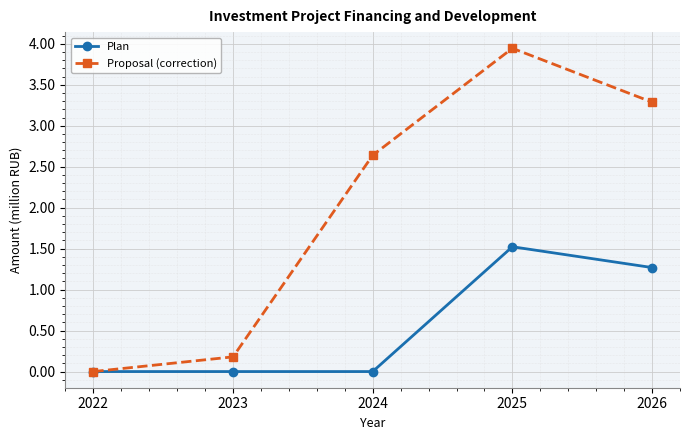

At which category does Proposal (correction) reach its first local peak?

2025